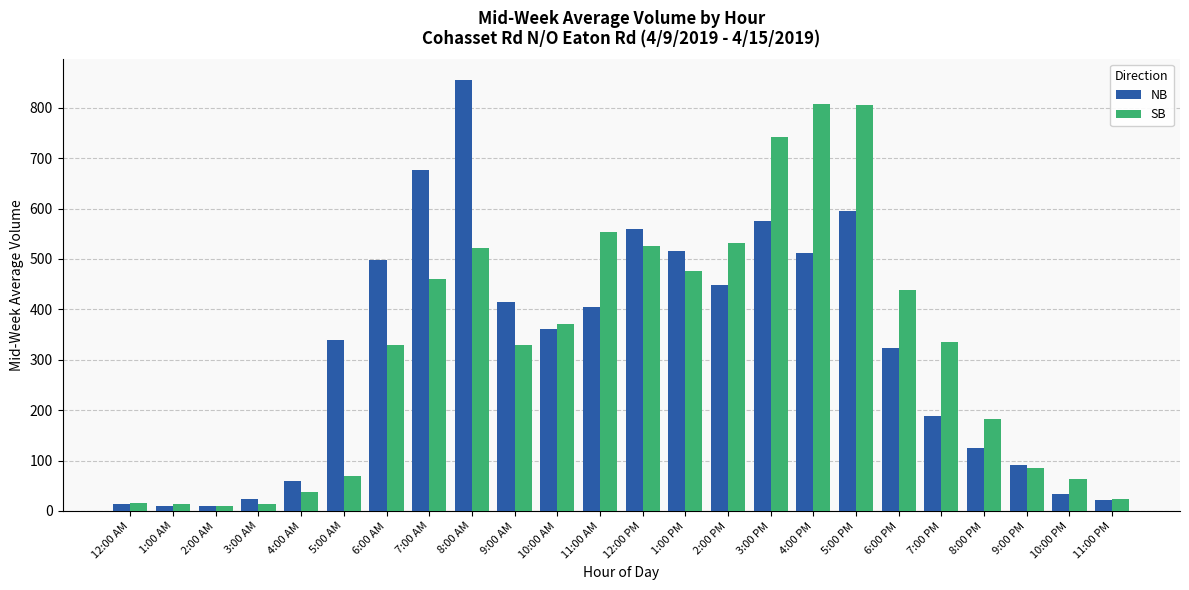

Which series has the widest spread of values?

NB